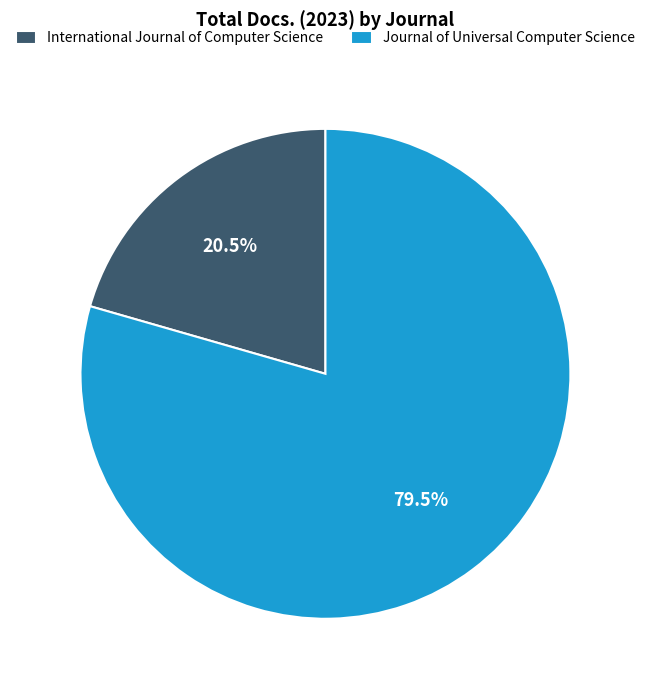

To the nearest percent, what is the difference between the Journal of Universal Computer Science and International Journal of Computer Science slice percentages?

59%